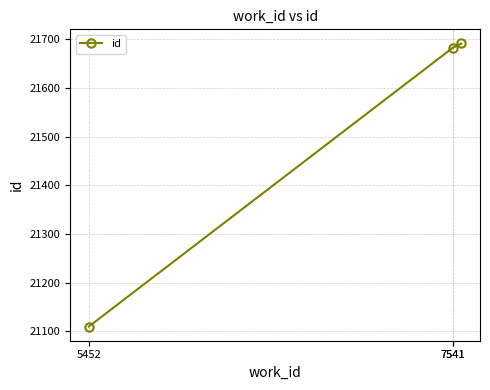

How many lines are shown in the chart?

1